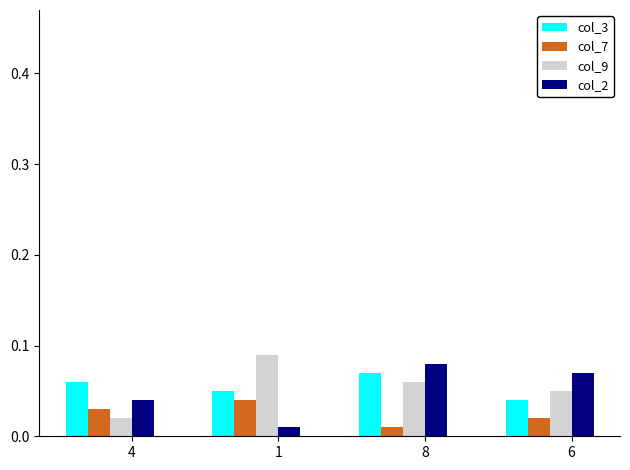

How many series are shown in this chart?

4